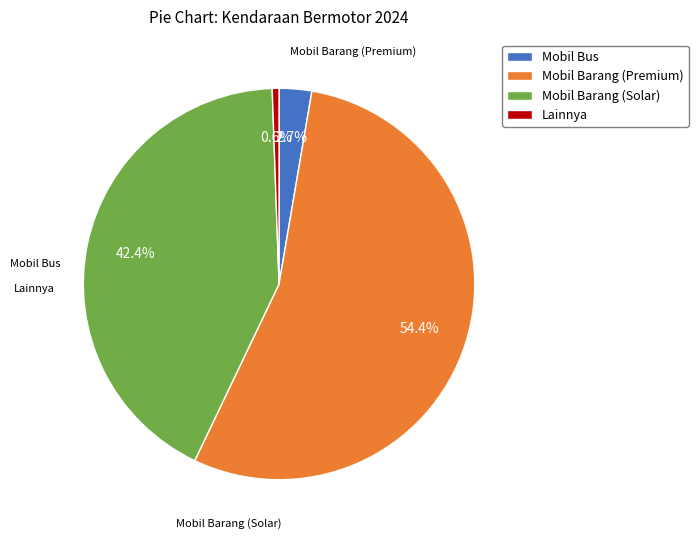

What is the ratio of the value at Mobil Barang (Solar) to the value at Lainnya?

75.9